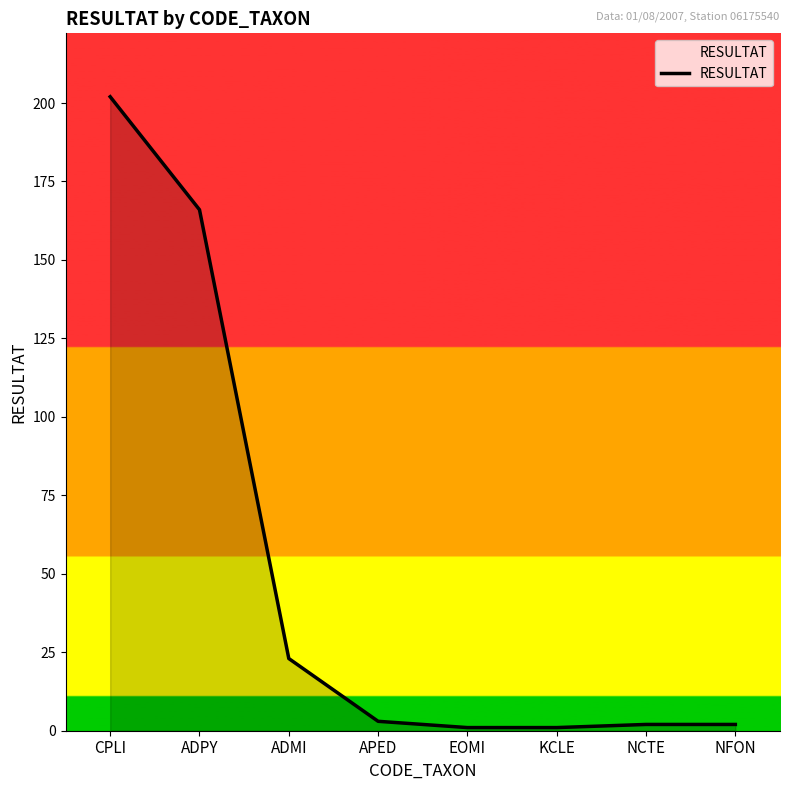

What is the difference between the second highest and minimum values?

165